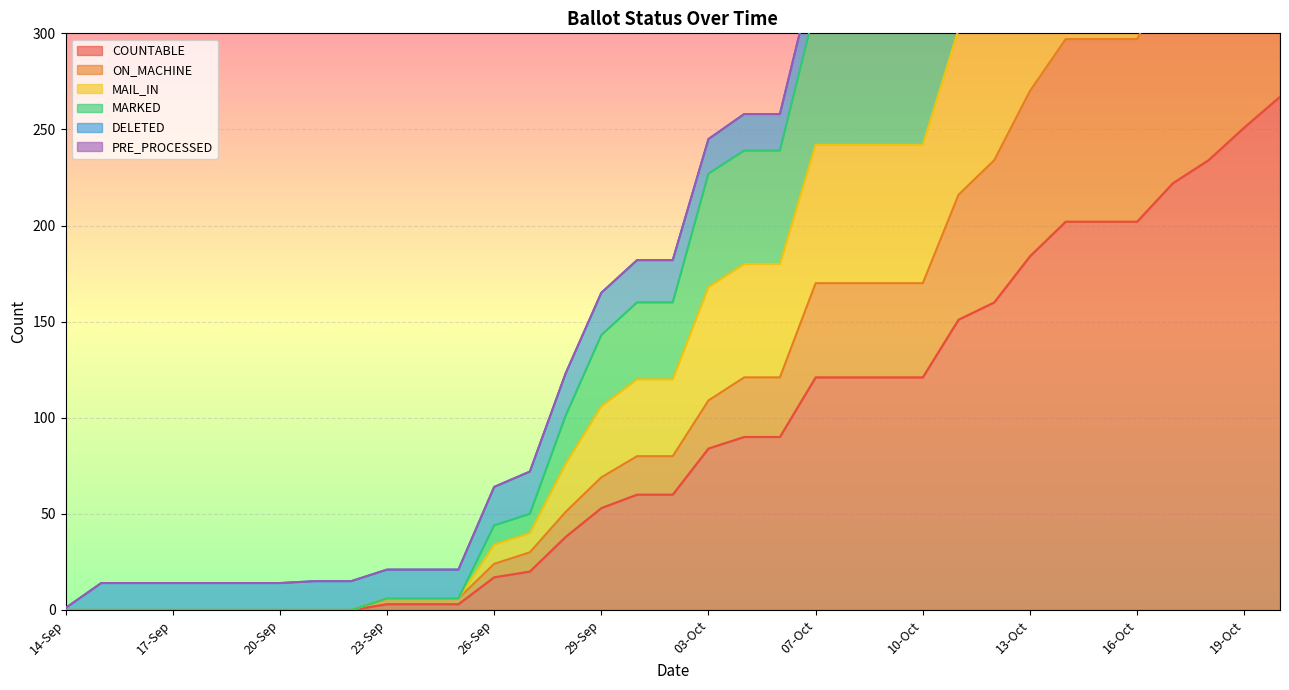

Between 19-Sep and 18-Oct, which series saw the biggest shift?

MAIL_IN